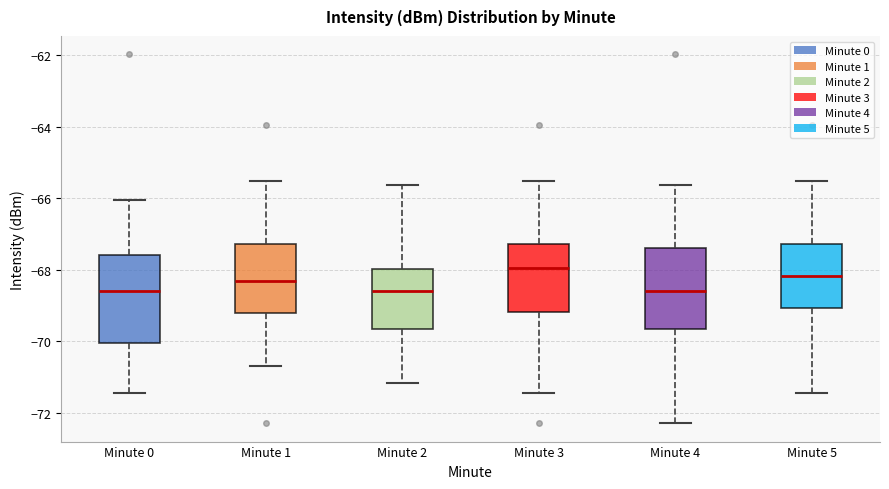

Reading left to right, read every box against the y-axis: the position of its median line, the range the box covers, and the ends of its whiskers. The values are not printed on the chart, so give them approximately, as read against the axis.

Minute 0: median -68.6, box -70.0 to -67.6, whiskers -71.4 to -66.0
Minute 1: median -68.4, box -69.2 to -67.2, whiskers -70.6 to -65.6
Minute 2: median -68.6, box -69.6 to -68.0, whiskers -71.2 to -65.6
Minute 3: median -68.0, box -69.2 to -67.2, whiskers -71.4 to -65.6
Minute 4: median -68.6, box -69.6 to -67.4, whiskers -72.2 to -65.6
Minute 5: median -68.2, box -69.0 to -67.2, whiskers -71.4 to -65.6